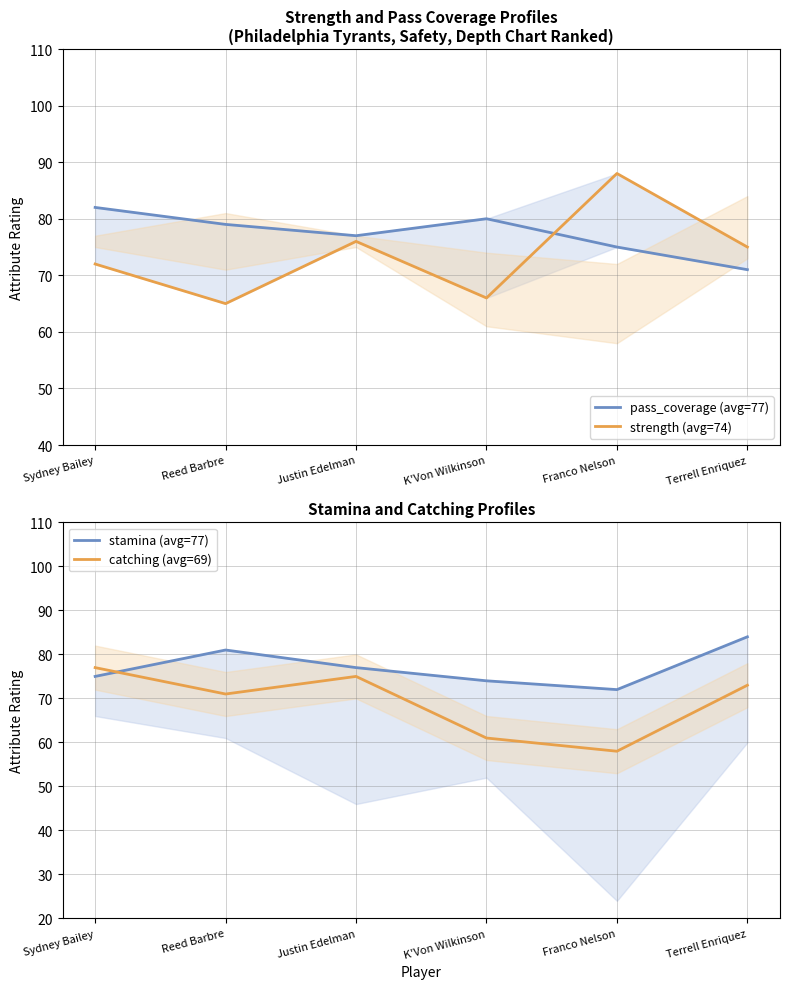

Reading left to right, transcribe all the data shown in this chart.

pass_coverage (avg=77): 82	79	77	80	75	71
strength (avg=74): 72	65	76	66	88	75
stamina (avg=77): 75	81	77	74	72	84
catching (avg=69): 77	71	75	61	58	73